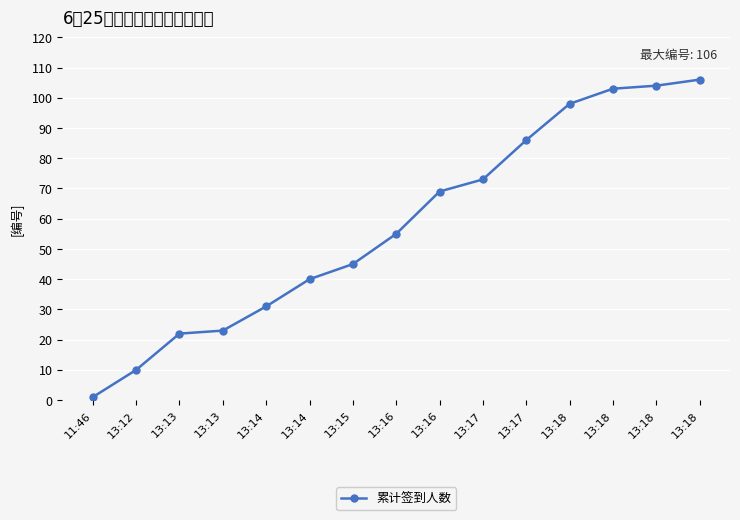

Is it true that the value at 13:17 is 126?

False